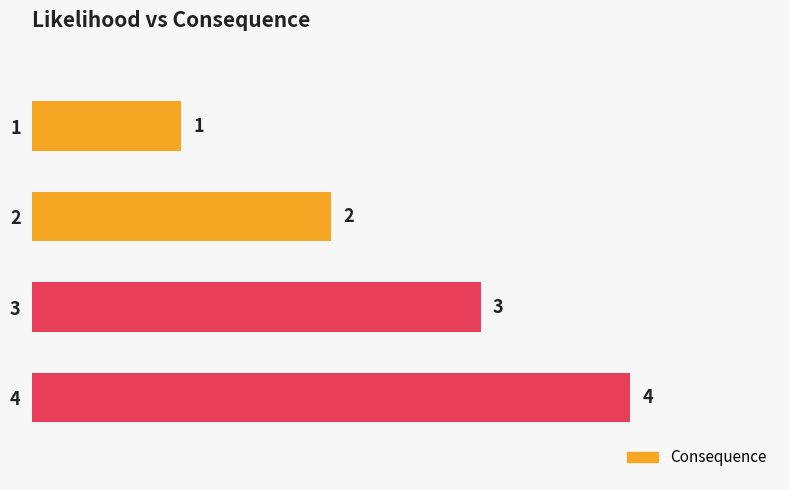

Rank the categories by value from highest to lowest.

4, 3, 2, 1